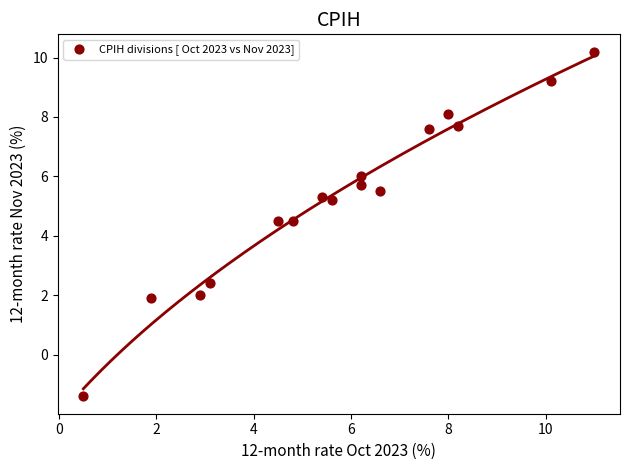

What is the range of Y values (max minus min)?

11.6